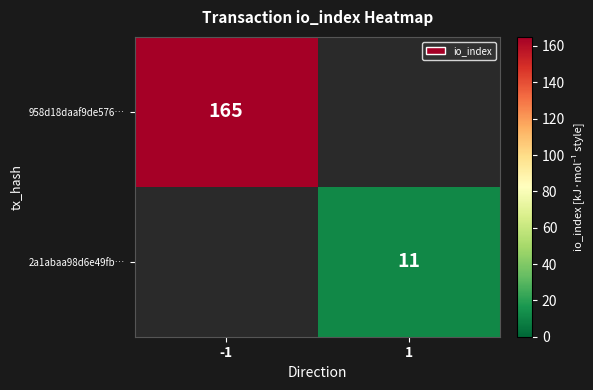

How many series are shown in this chart?

2